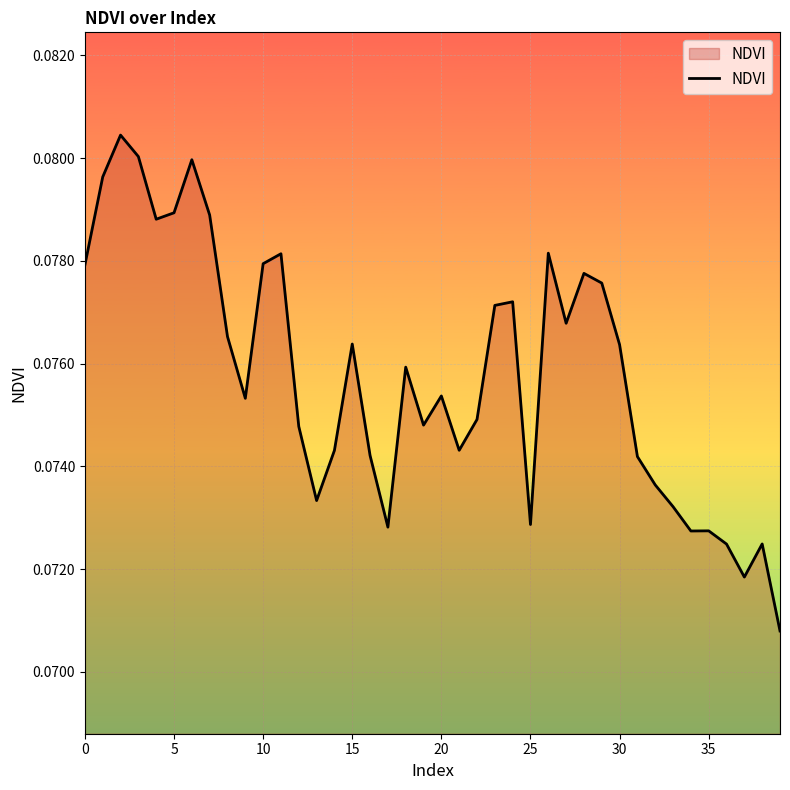

How many lines are shown in the chart?

1